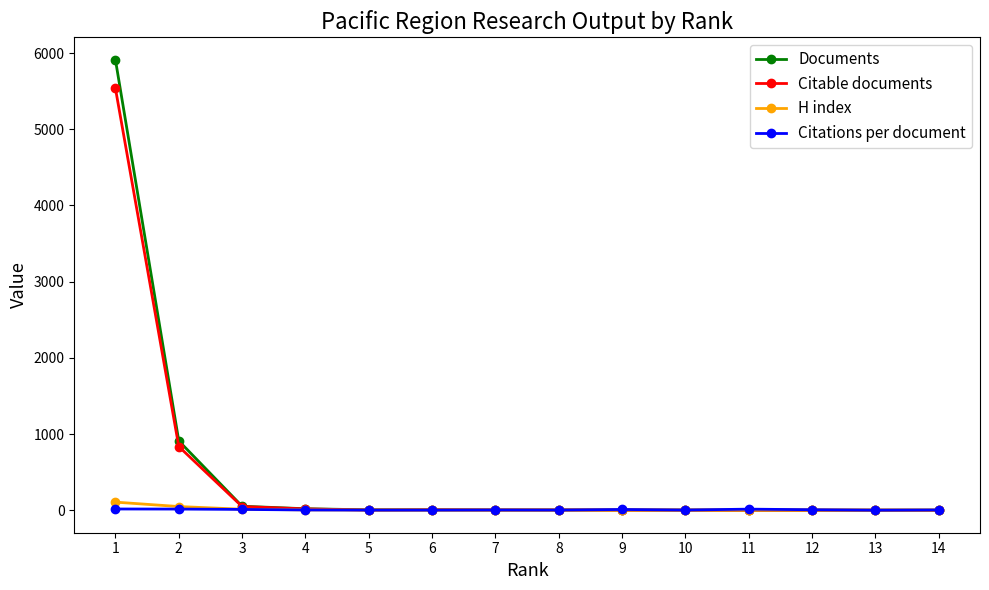

What is the difference between the maximum and minimum values in the Citable documents series?

5537.0